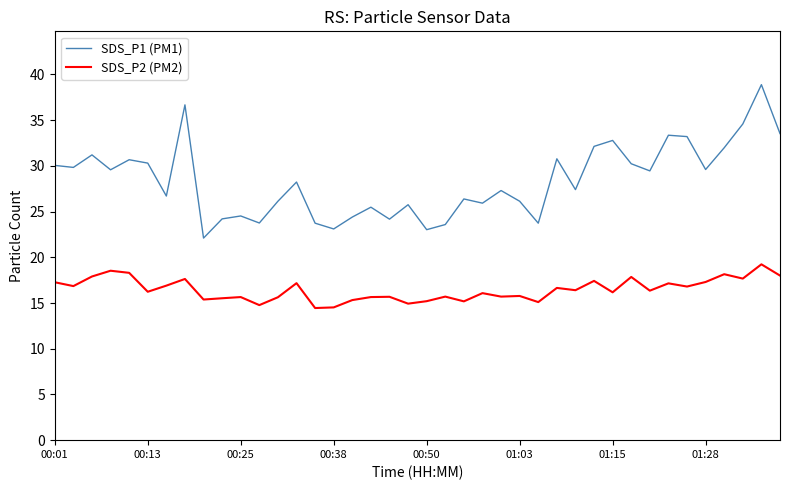

True or false: SDS_P1 (PM1) and SDS_P2 (PM2) intersect in this chart.

False